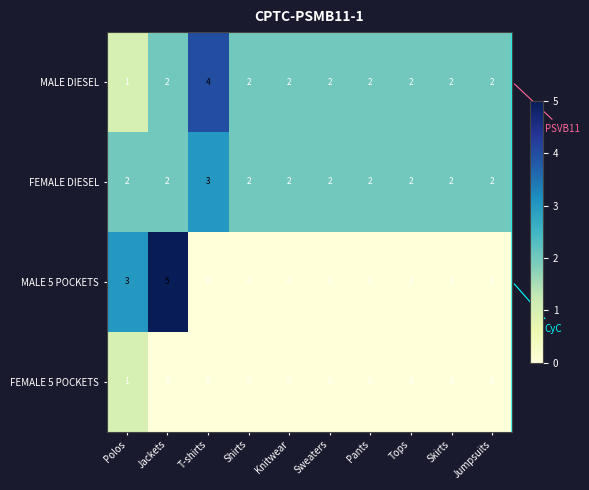

The MALE DIESEL series shows 2 at Pants. True or false?

True